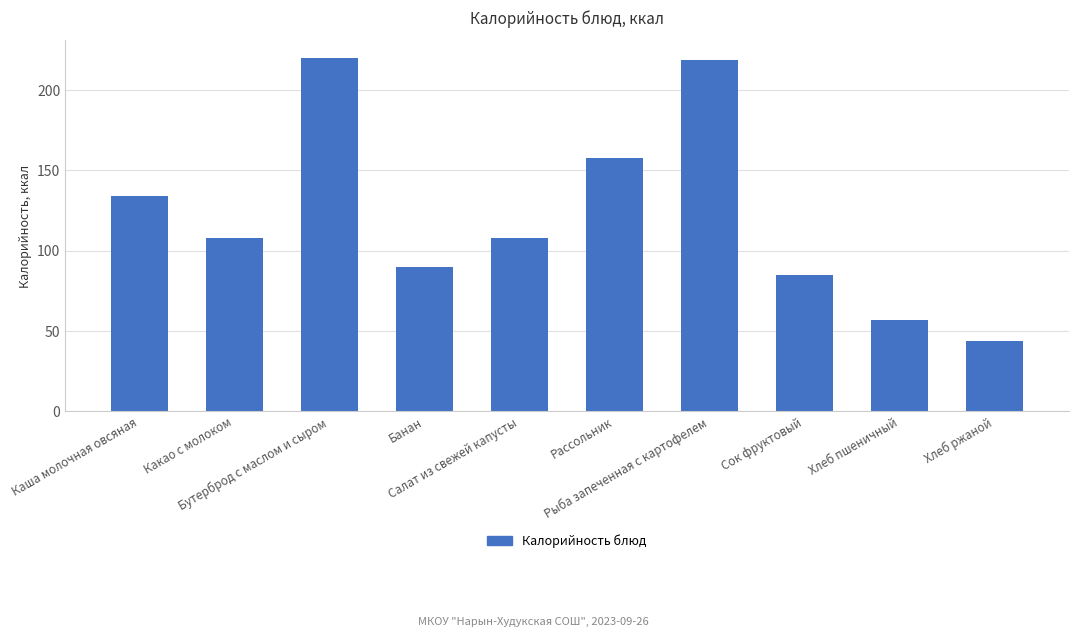

What is the label of the 4th bar from the left?

Банан